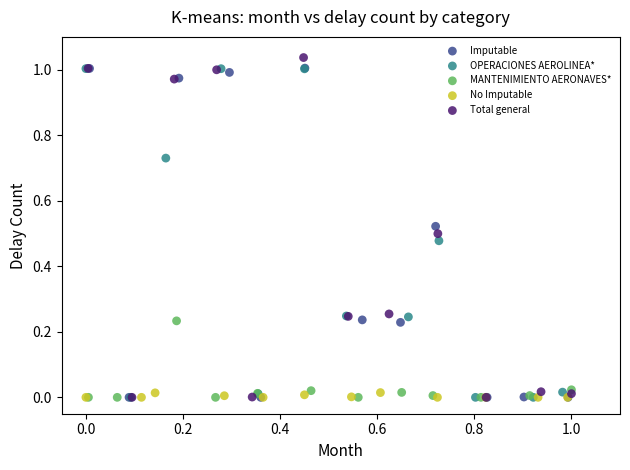

Which series reaches the maximum Y coordinate?

Total general